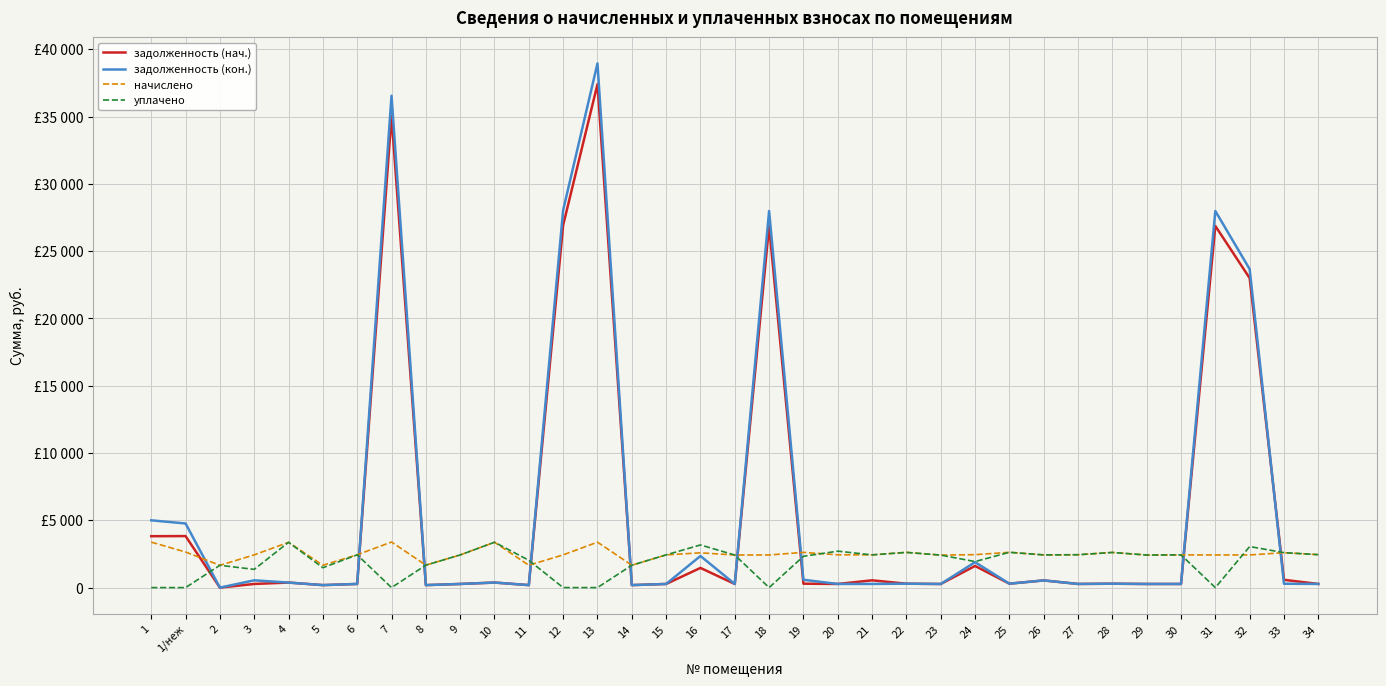

True or false: начислено and задолженность (кон.) intersect in this chart.

True